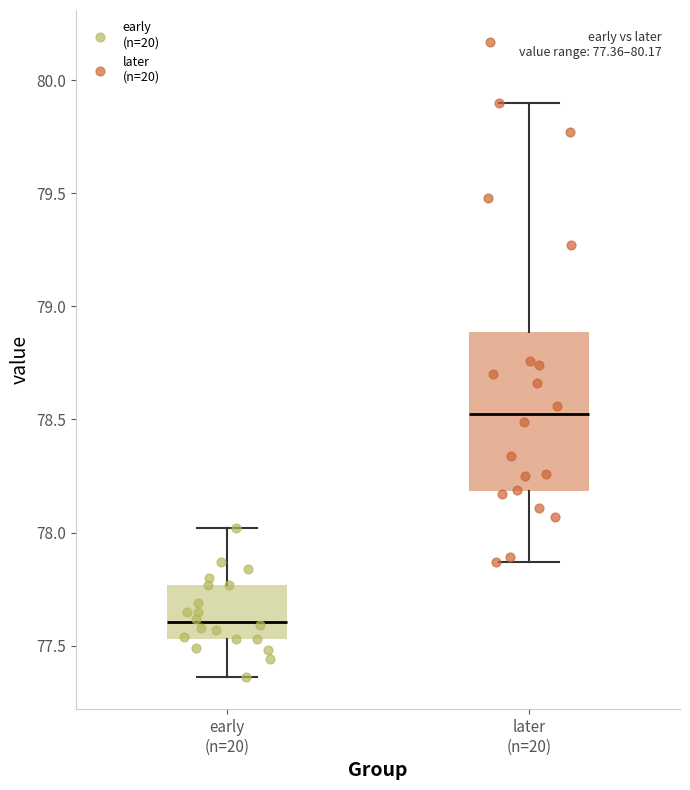

Which box has the highest median line?

later (n=20)